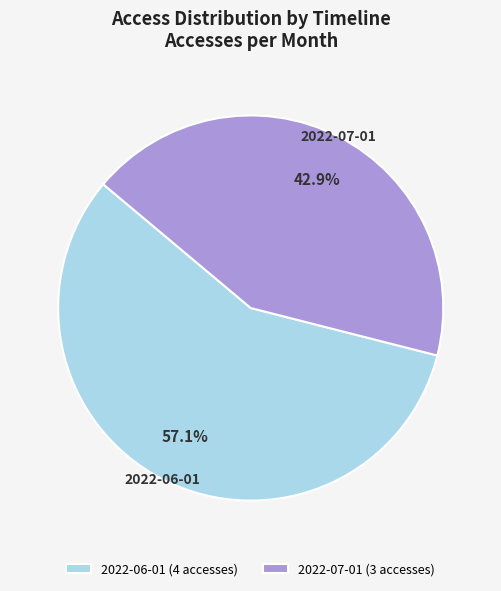

Is it true that 2022-07-01 is 28% of the pie?

False